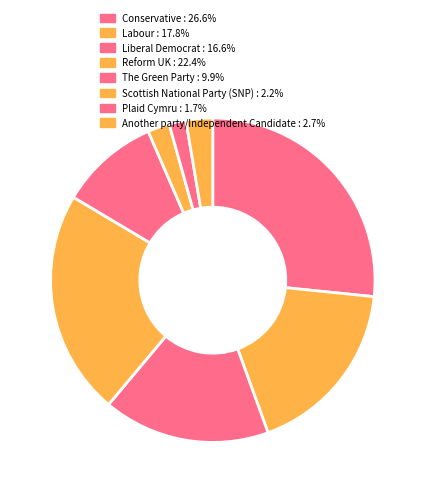

What is the smallest slice in the pie chart?

Plaid Cymru